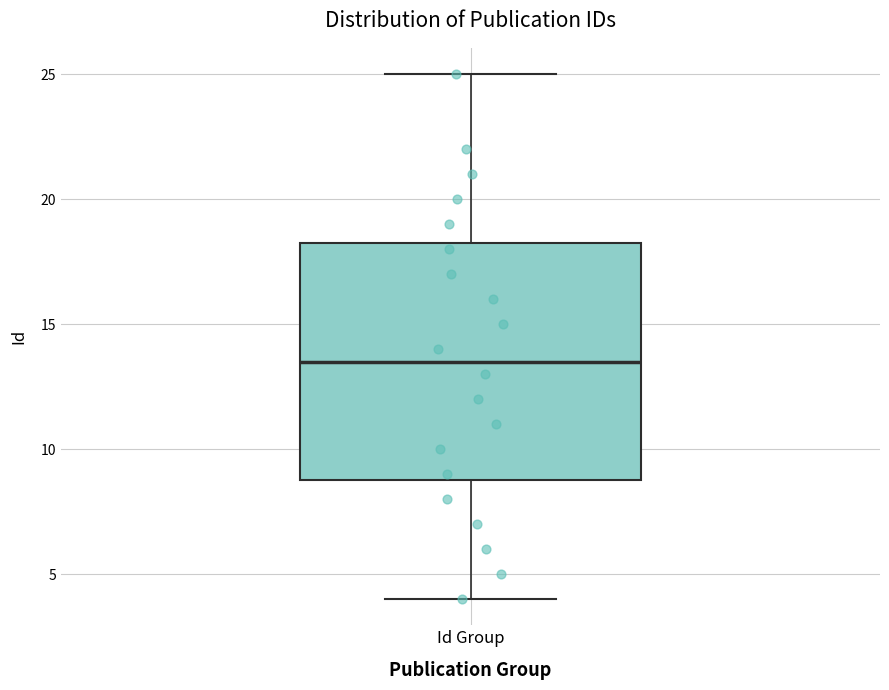

Where is the upper edge of the box for Id Group on the y-axis? The values are not printed on the chart, so give them approximately, as read against the axis.

18.5